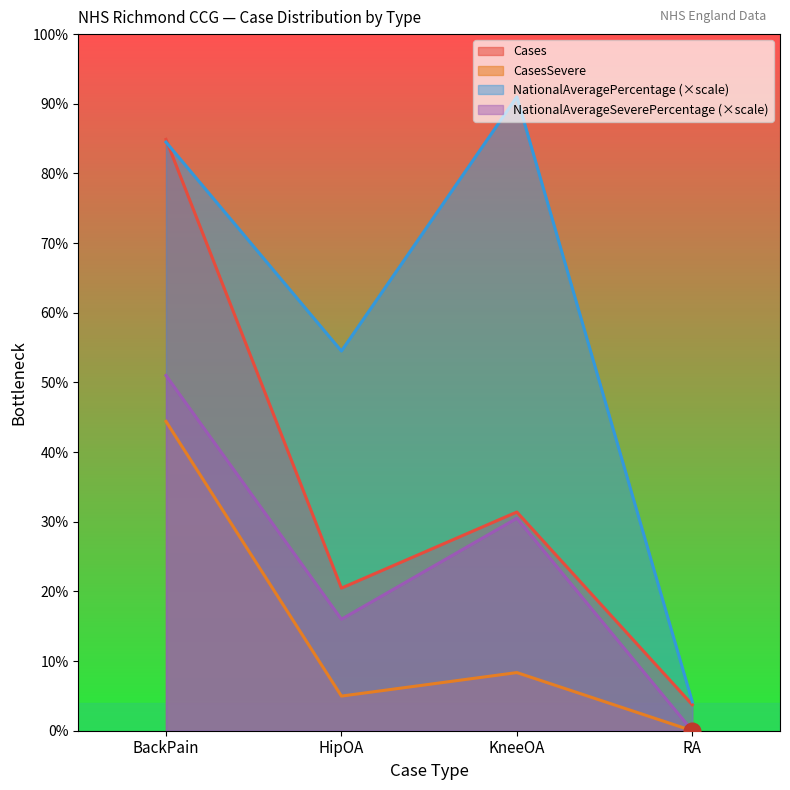

What position from the right is KneeOA?

2